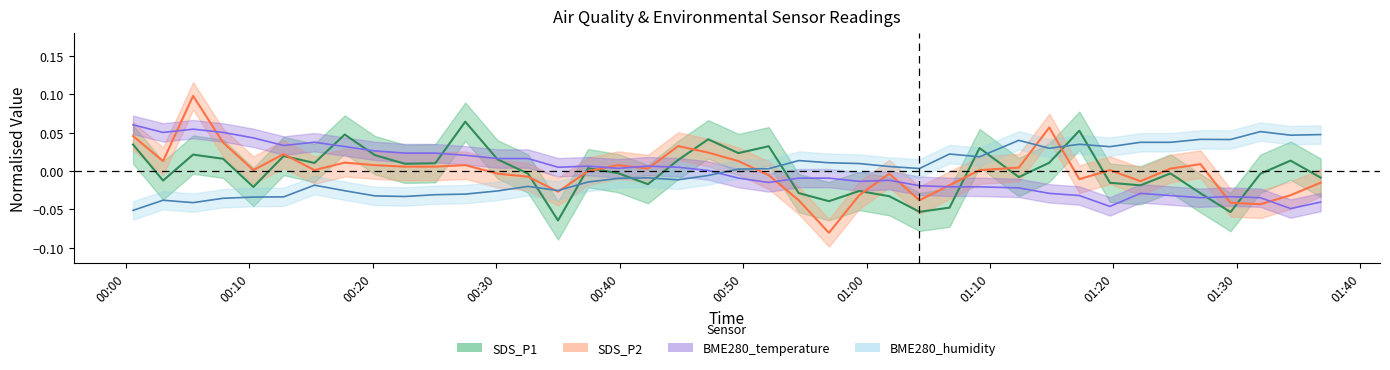

Count the number of categories in the chart.

40